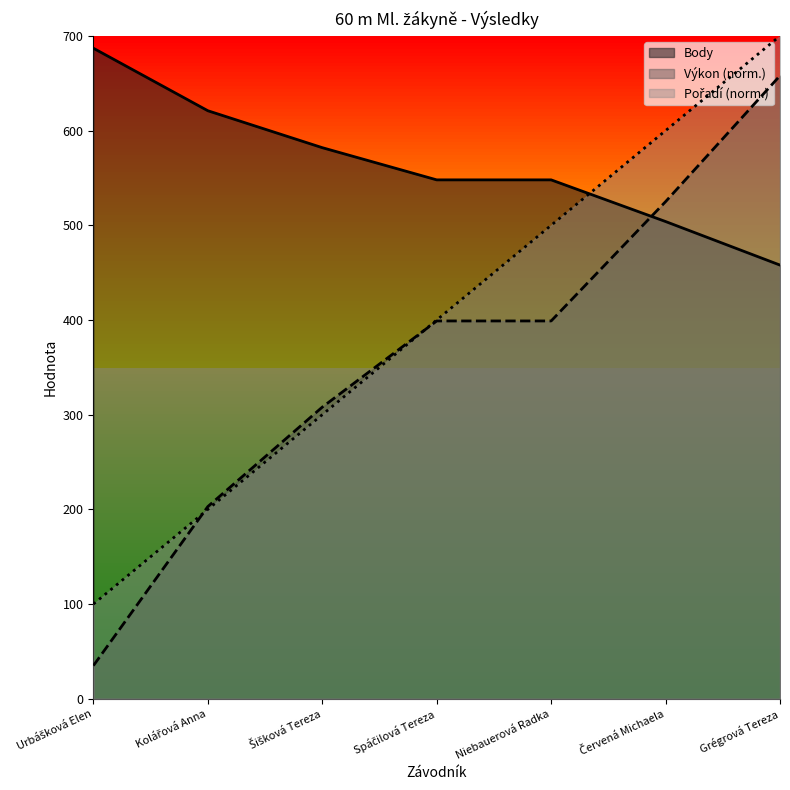

At which label is Body closest to 572?

Šišková Tereza